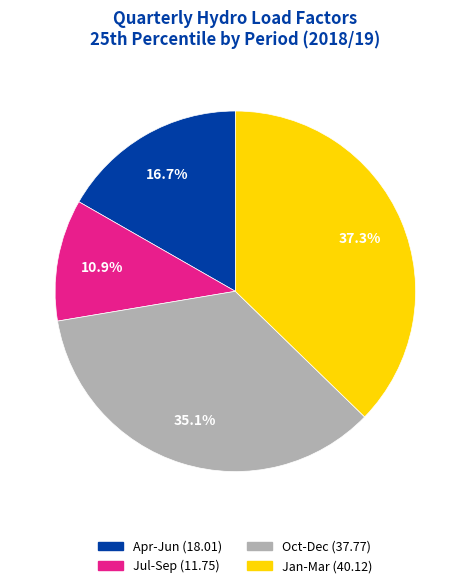

Is there any slice that represents more than half of the pie?

No